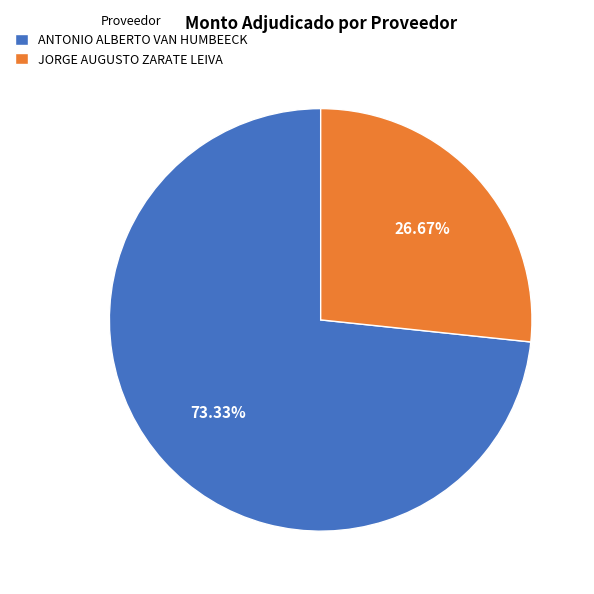

Which category has the smallest portion of the pie?

JORGE AUGUSTO ZARATE LEIVA